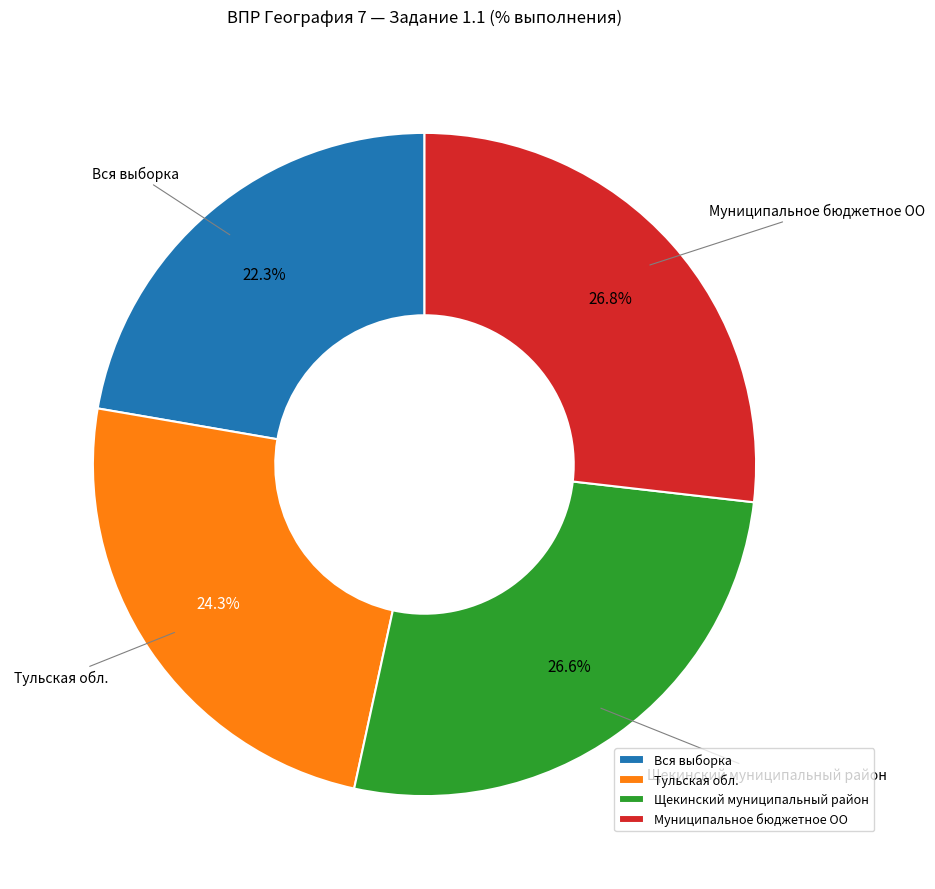

Combined, do Муниципальное бюджетное ОО and Щекинский муниципальный район account for over 50%?

Yes